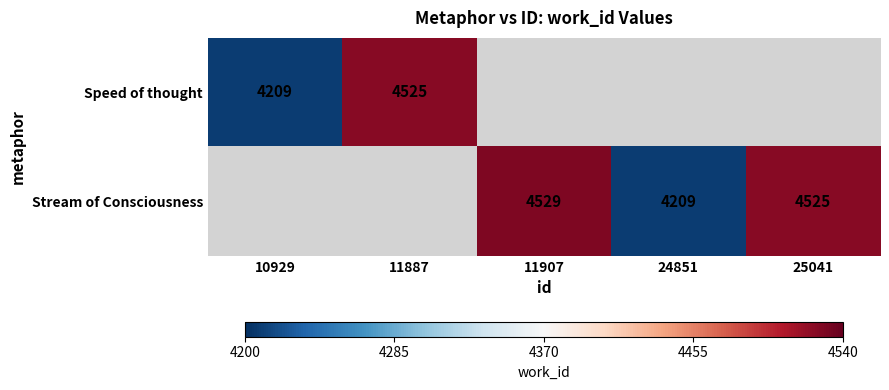

Is it true that Stream of Consciousness equals 7922 at 25041?

False